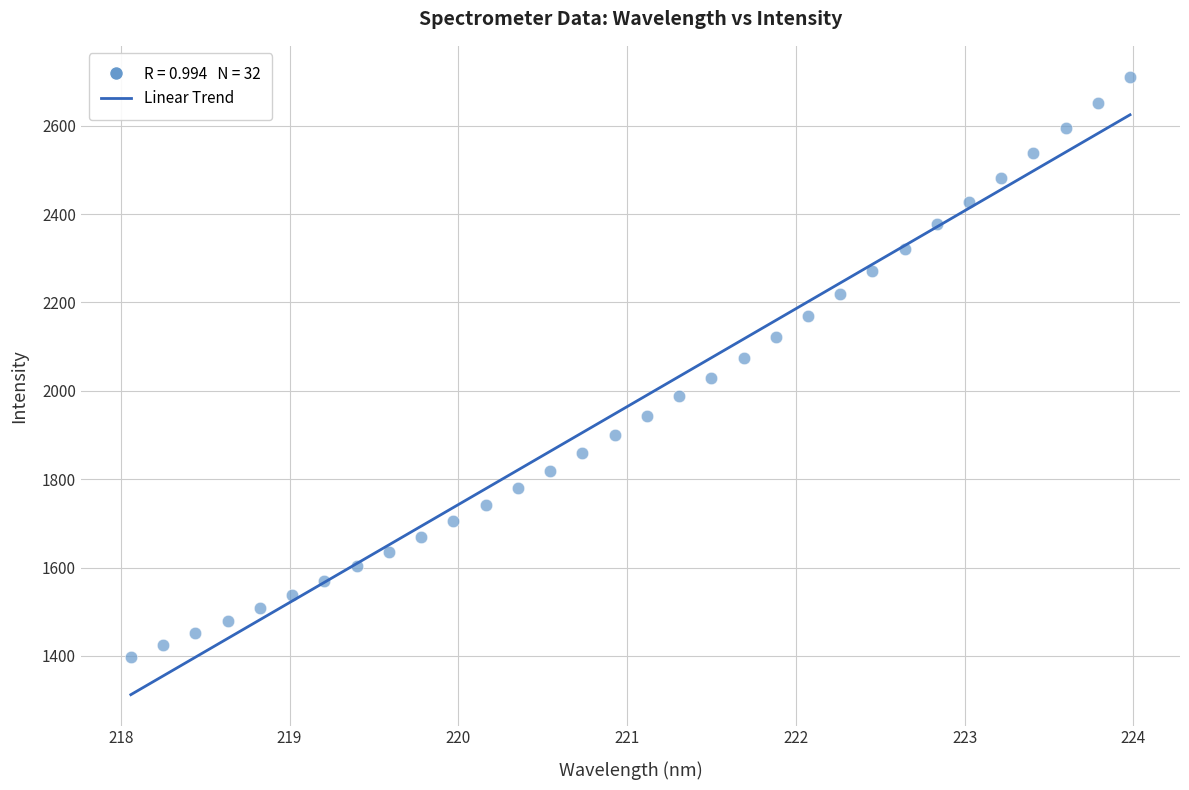

What is the range of Y values (max minus min)?

1313.0